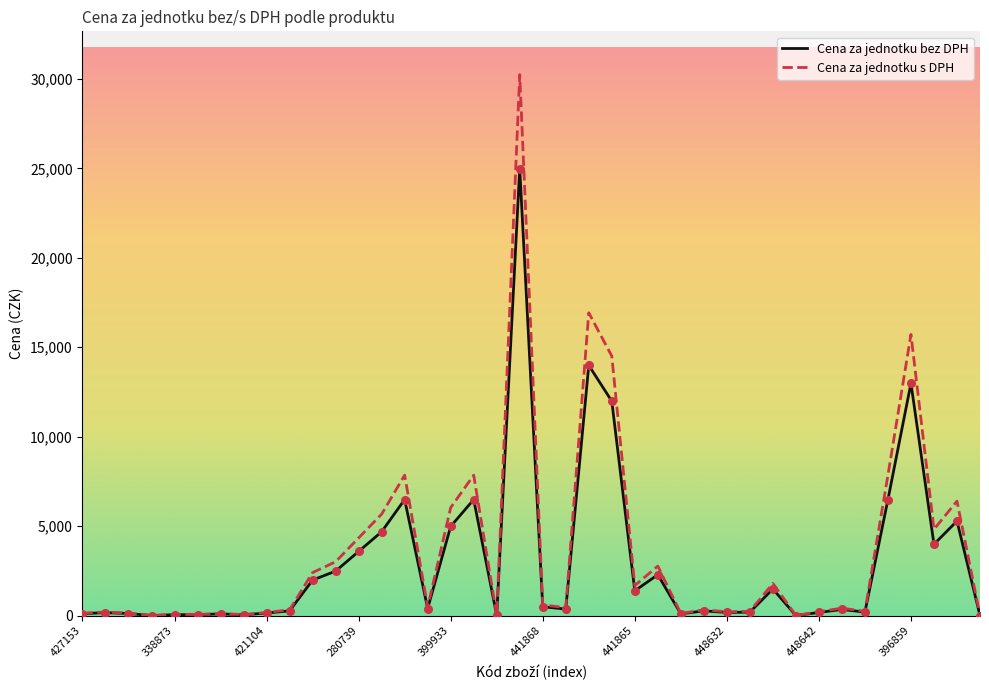

Which series has the largest range (max minus min)?

Cena za jednotku s DPH